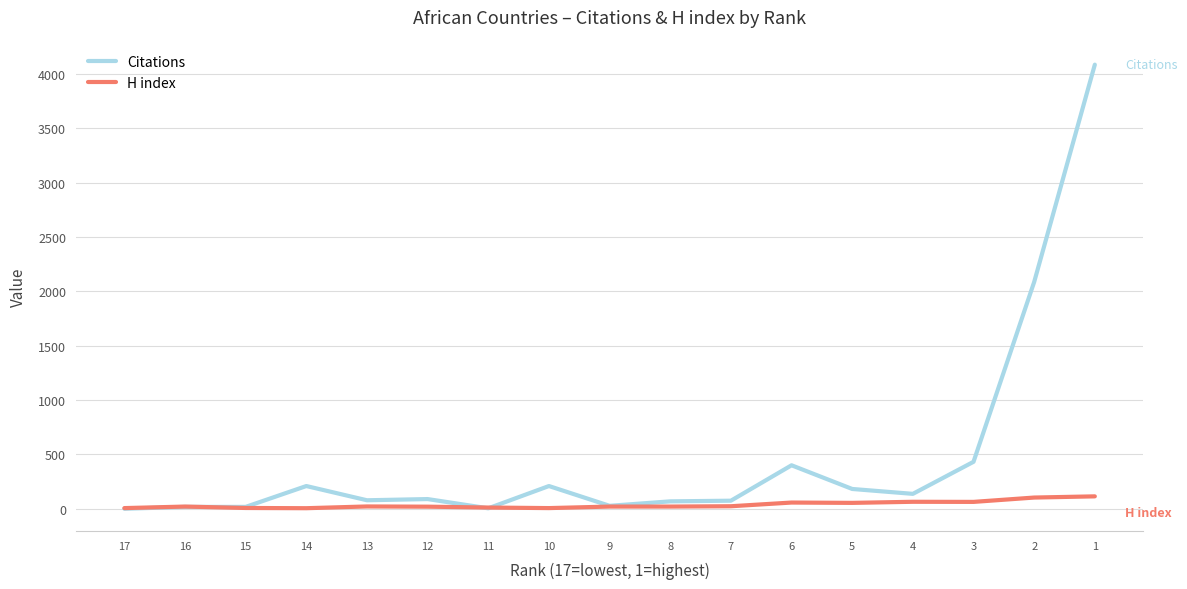

What is the difference between the highest and lowest values at 5?

128